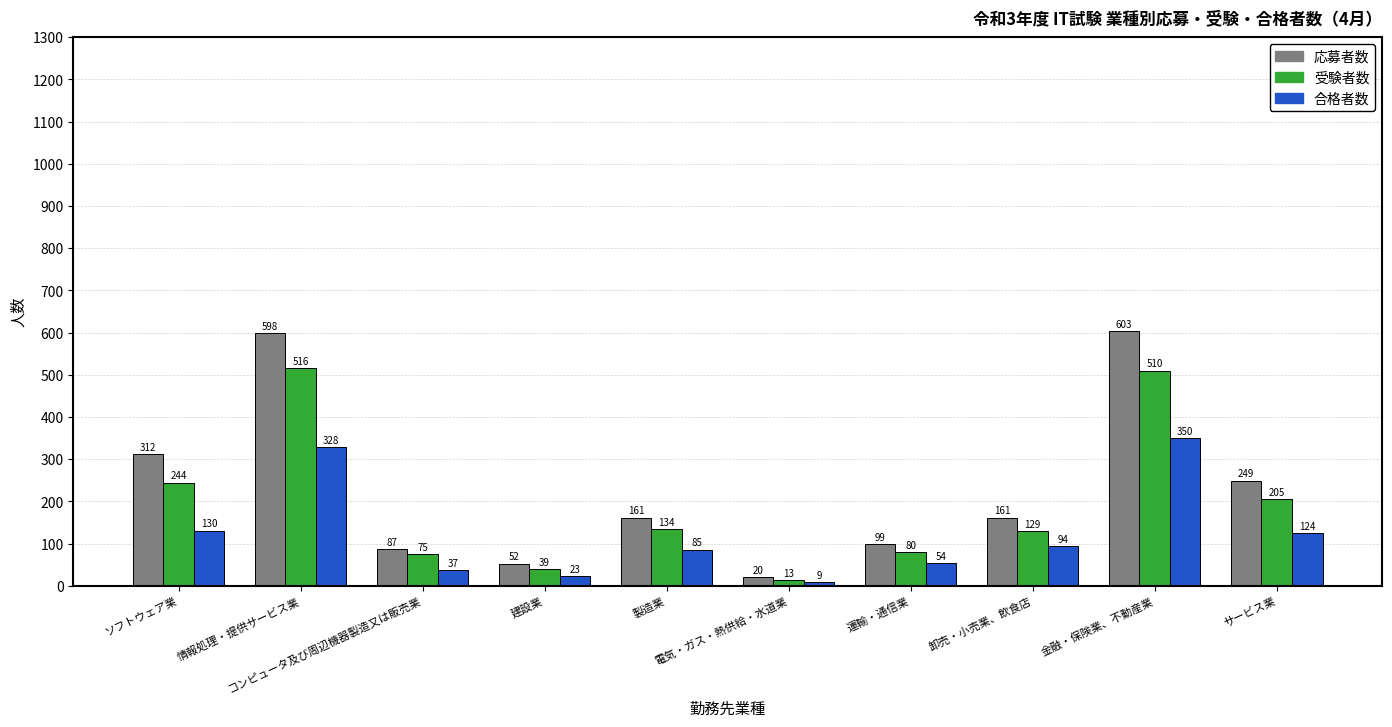

Which series has the widest spread of values?

応募者数